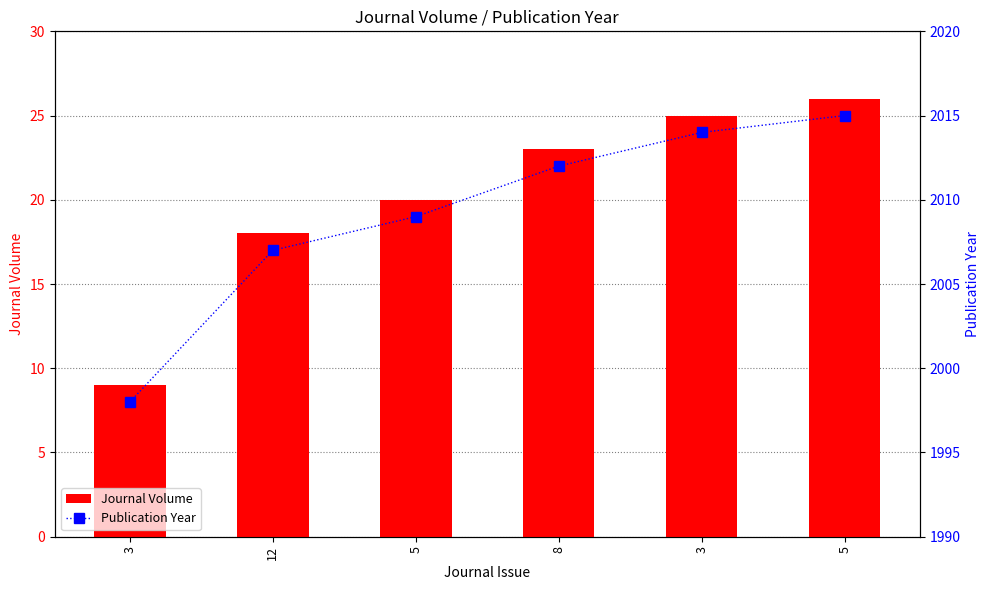

Does the chart contain any negative values?

No